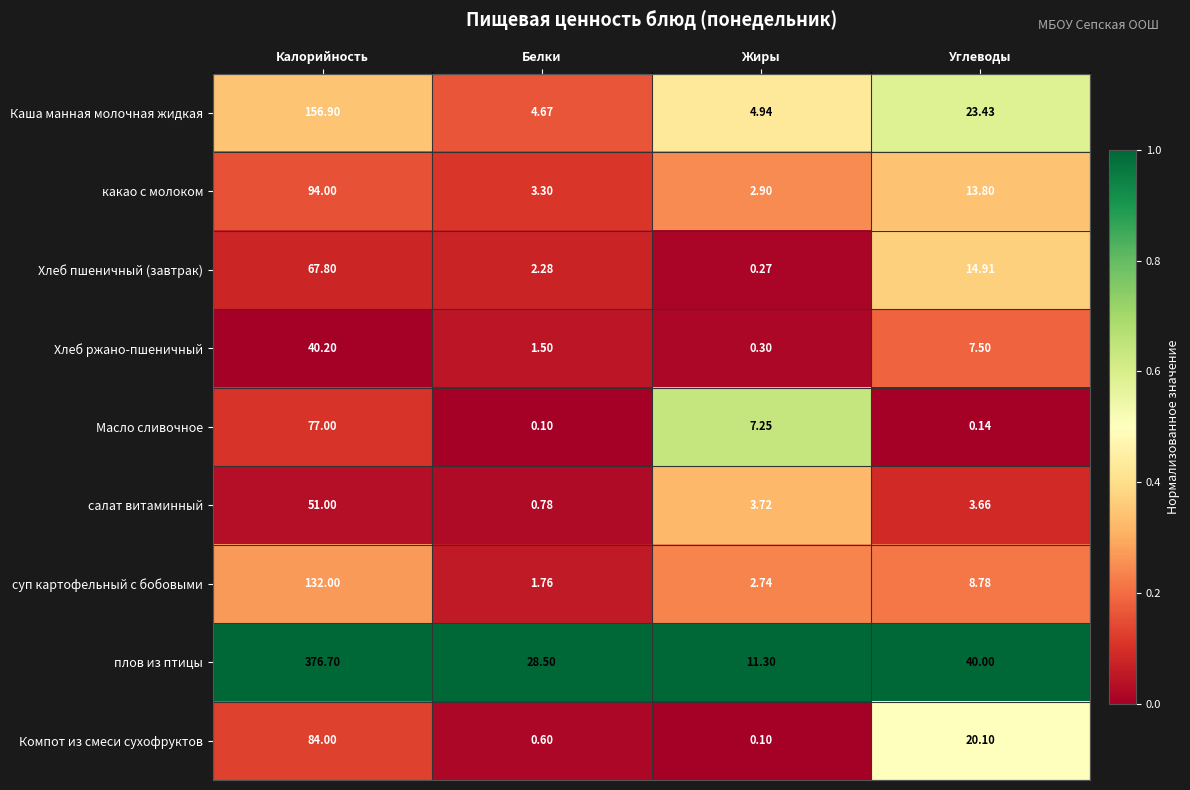

Rank the series by their maximum value, from highest to lowest.

плов из птицы, Каша манная молочная жидкая, суп картофельный с бобовыми, какао с молоком, Компот из смеси сухофруктов, Масло сливочное, Хлеб пшеничный (завтрак), салат витаминный, Хлеб ржано-пшеничный